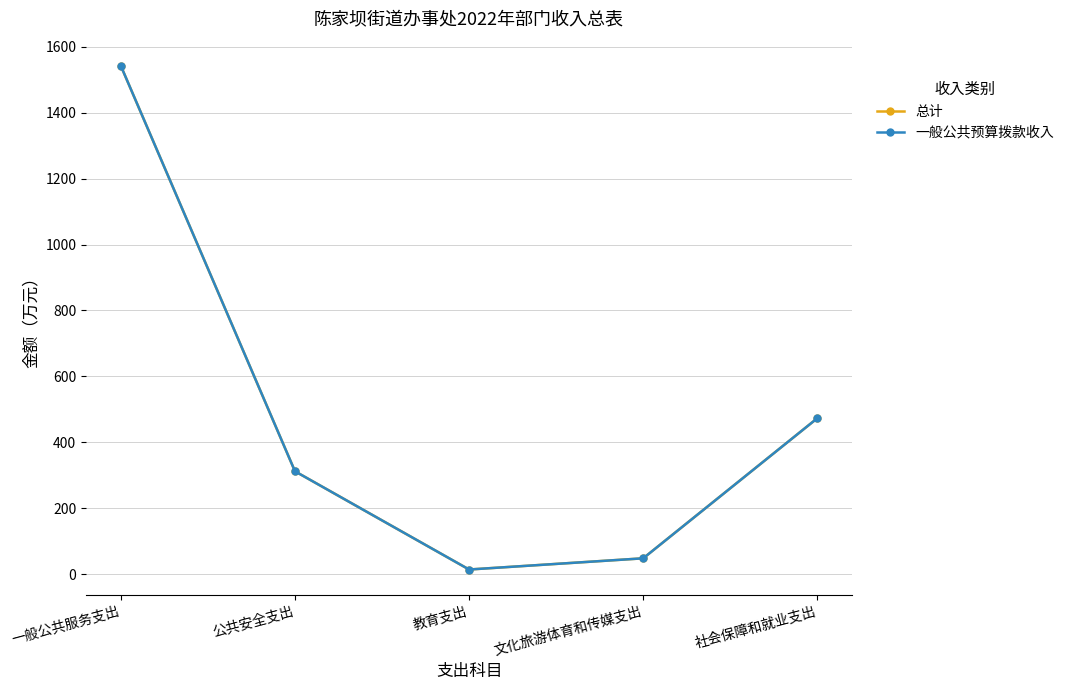

Is it true that 一般公共预算拨款收入 equals 210 at 社会保障和就业支出?

False